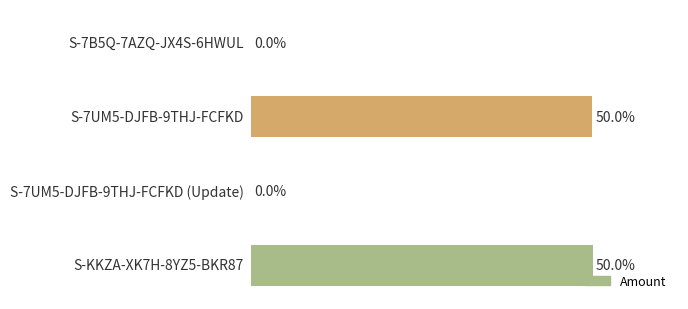

How many values are below 49?

2